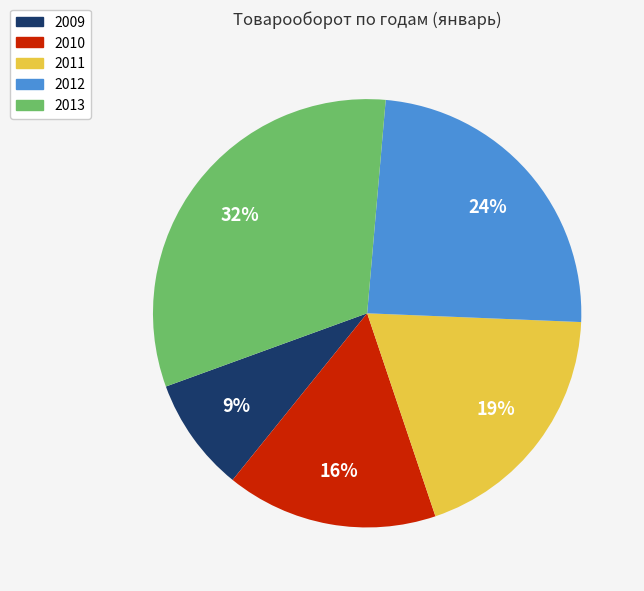

To the nearest percent, what percentage of the pie is 2011?

19%